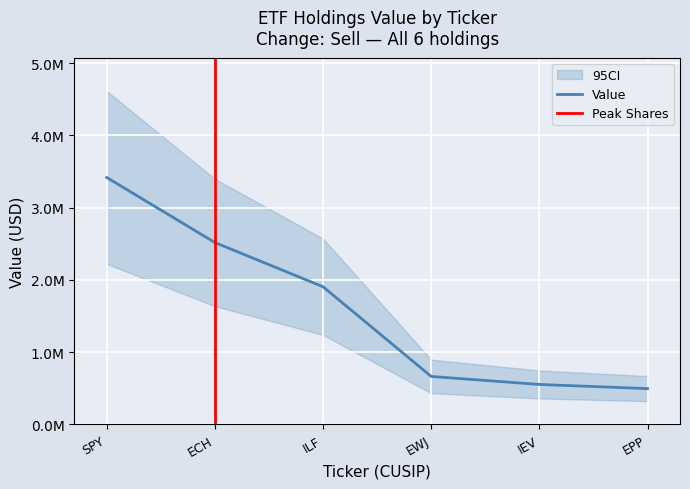

Reading left to right, extract all data points from this chart.

3418542	2517953	1905753	664440	553810	496022